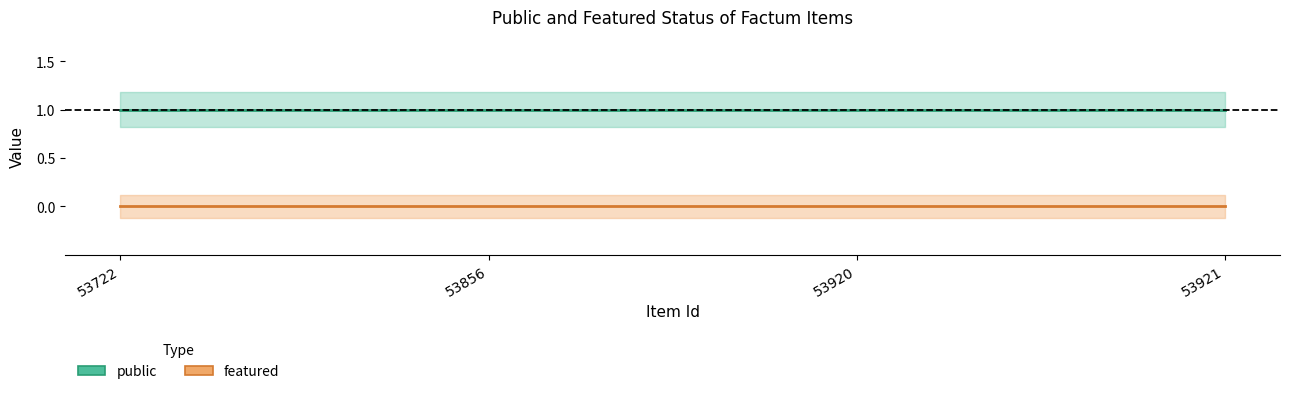

Reading left to right, list all the values displayed in this chart.

public: 1	1	1	1
featured: 0	0	0	0